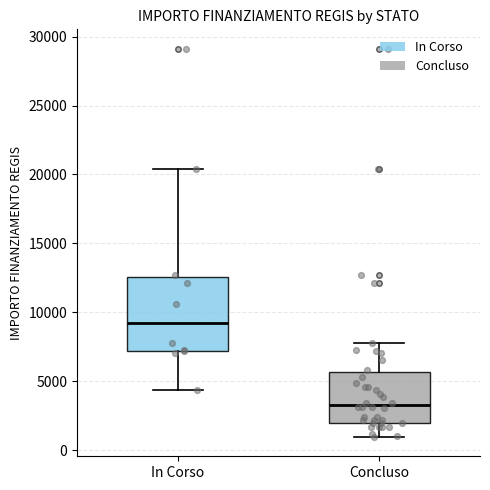

Comparing the boxes themselves (not the whiskers), which one is the tallest?

In Corso